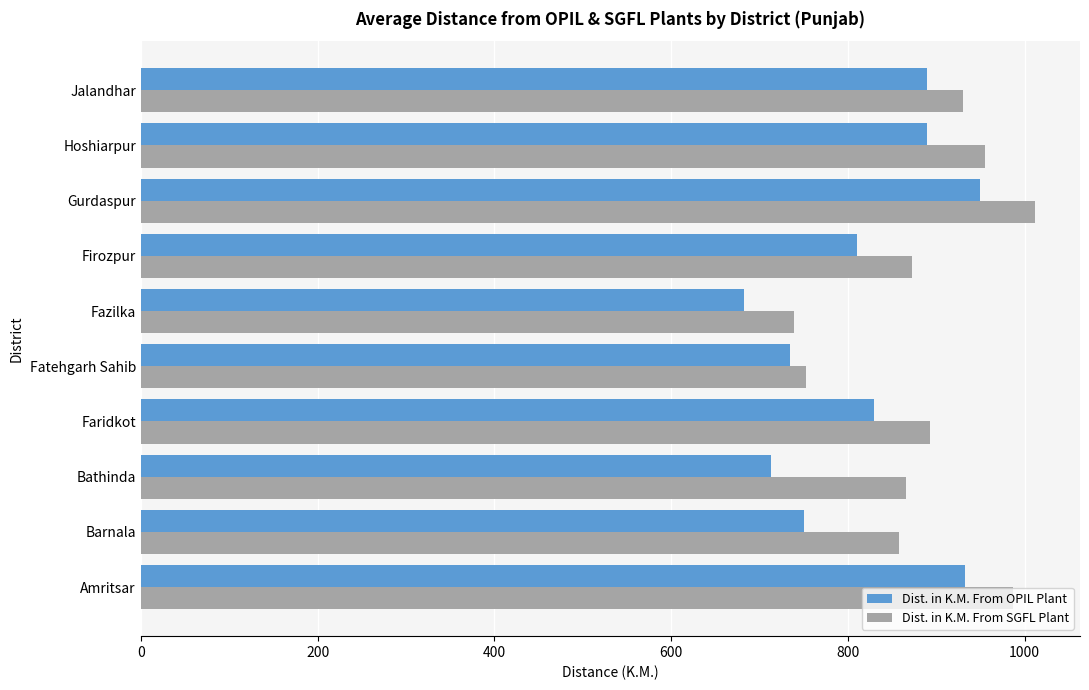

Is the value of Dist. in K.M. From OPIL Plant at Firozpur greater than the value of Dist. in K.M. From SGFL Plant at Fatehgarh Sahib?

Yes